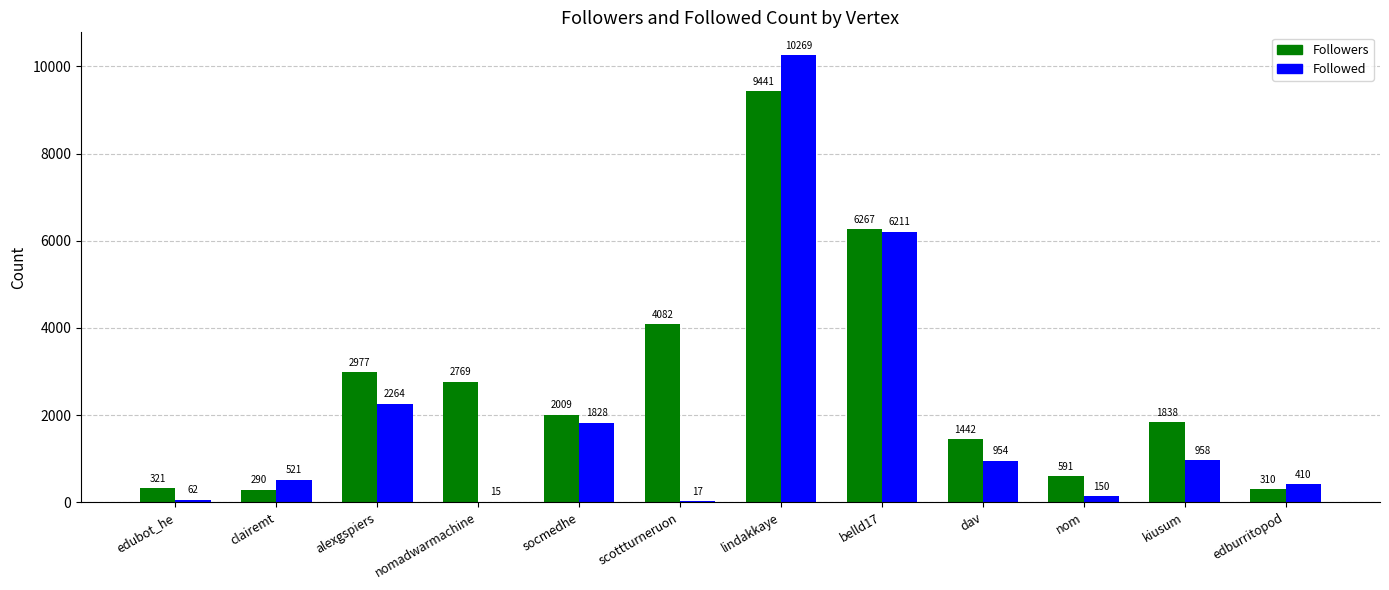

Where does the Followed series first go above 954?

alexgspiers